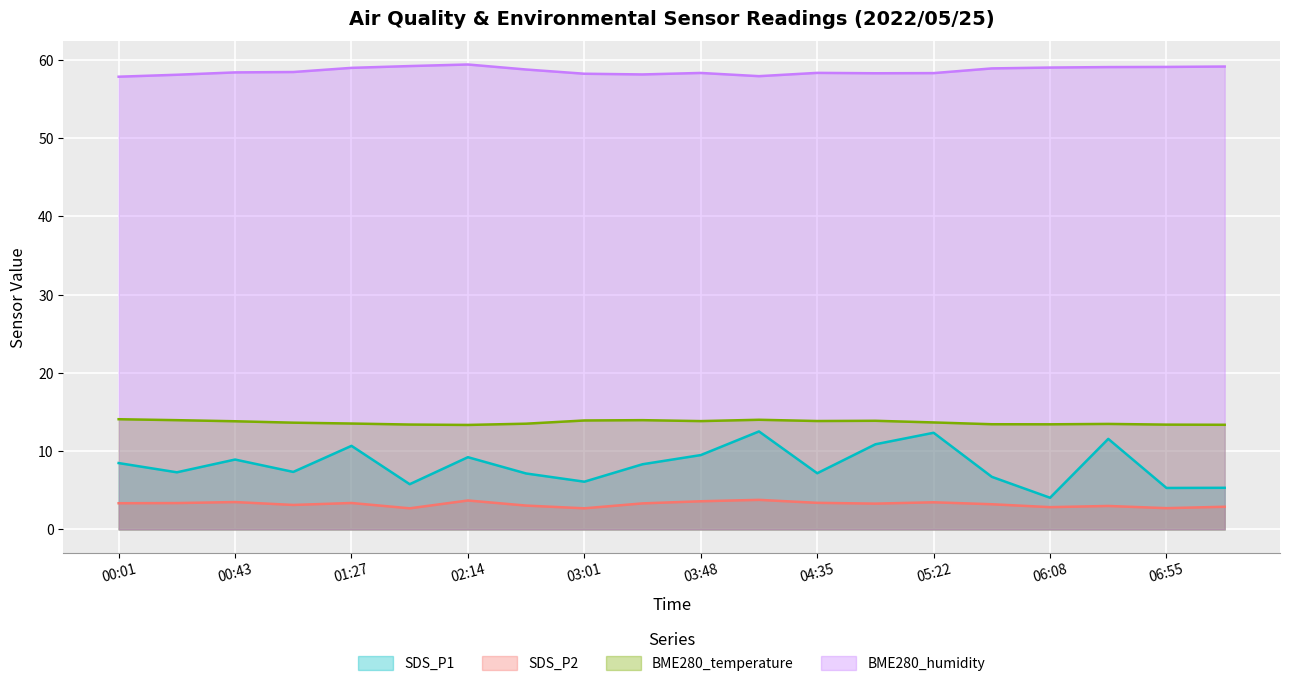

How many values in the SDS_P1 series are below 8?

10